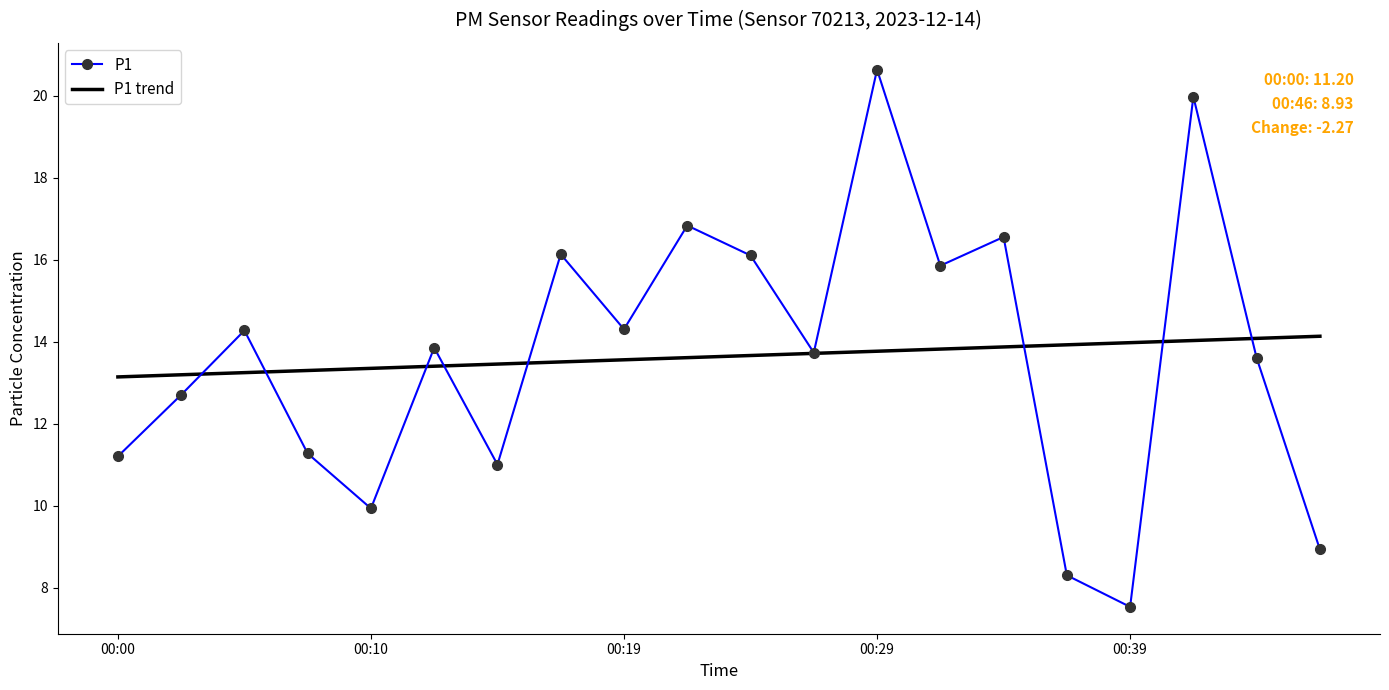

How many values in the P1 series exceed 13?

12